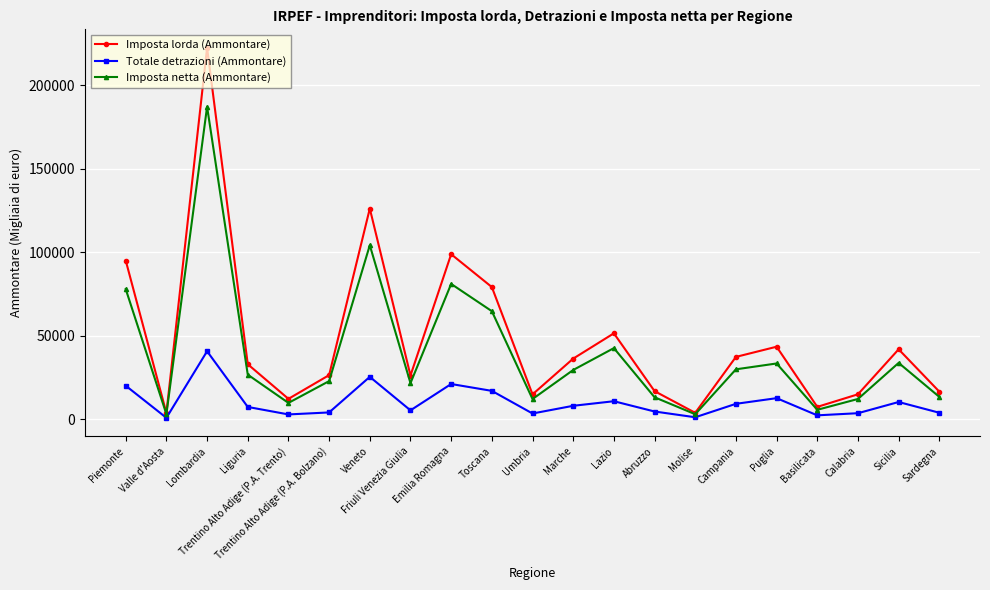

Is it true that Imposta netta (Ammontare) equals 26666 at Liguria?

True